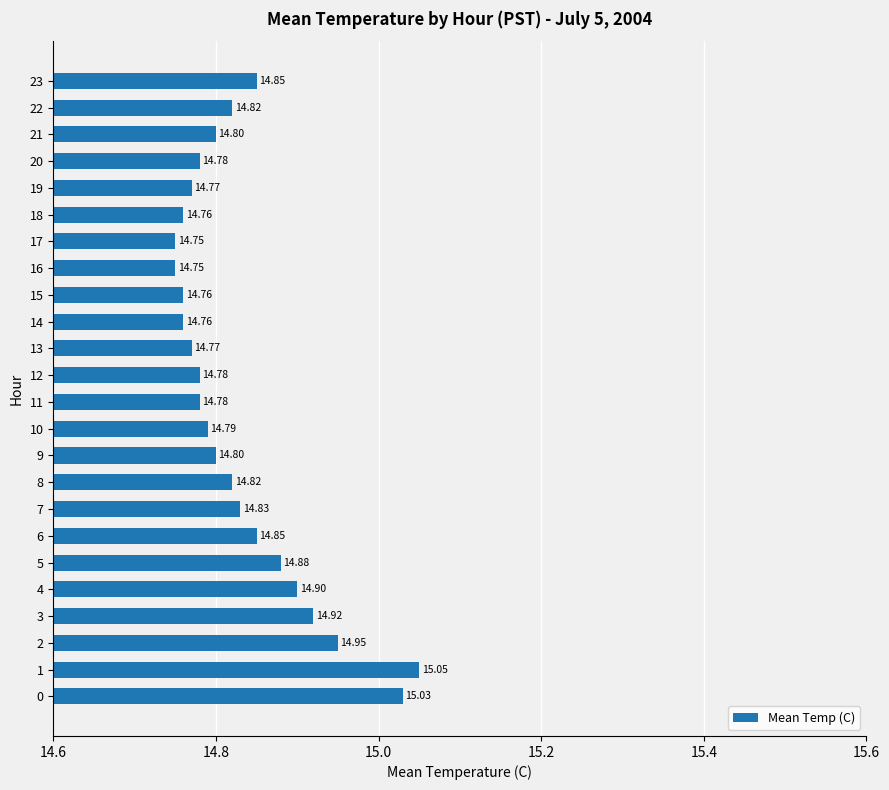

What is the change in value from 15 to 22?

+0.1